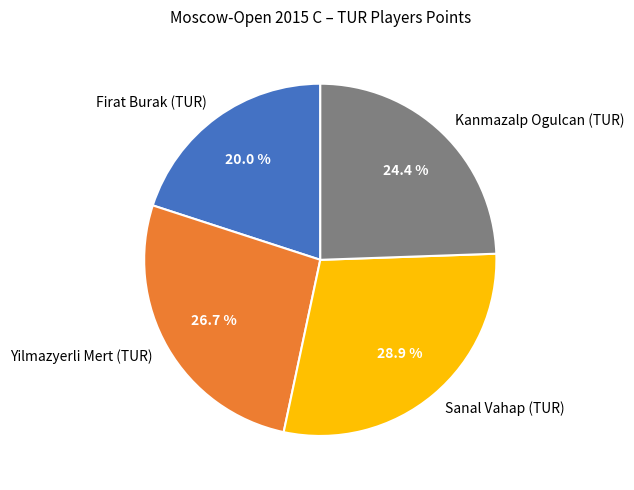

The Firat Burak (TUR) slice represents 20% of the pie. True or false?

True